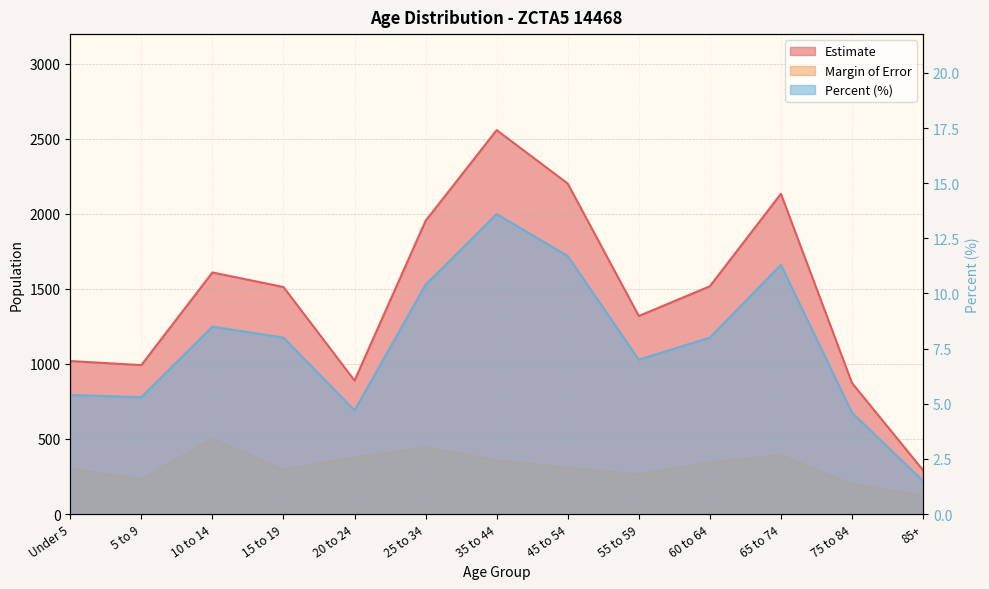

Is it true that Percent equals 18.6 at 25 to 34?

False